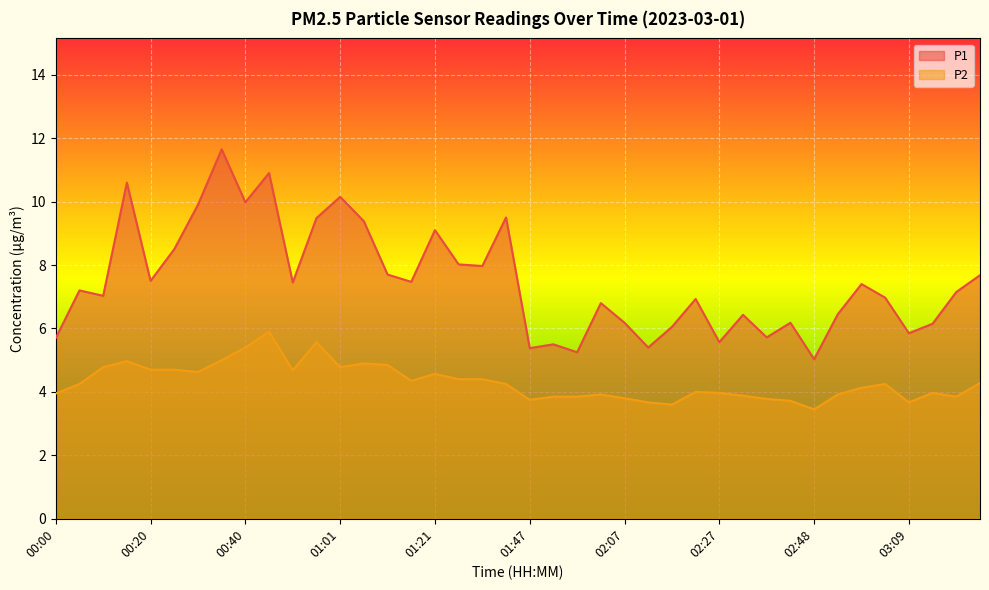

Reading right to left, extract all data points from this chart.

P1: 03:24=7.7	03:19=7.2	03:14=6.2	03:09=5.8	03:04=7.0	02:58=7.4	02:53=6.5	02:48=5.0	02:43=6.2	02:38=5.7	02:33=6.4	02:27=5.6	02:22=6.9	02:17=6.0	02:12=5.4	02:07=6.2	02:02=6.8	01:57=5.2	01:52=5.5	01:47=5.4	01:36=9.5	01:31=8.0	01:26=8.0	01:21=9.1	01:16=7.5	01:11=7.7	01:06=9.4	01:01=10.2	00:55=9.5	00:50=7.5	00:45=10.9	00:40=10.0	00:35=11.7	00:30=9.9	00:25=8.5	00:20=7.5	00:15=10.6	00:10=7.0	00:05=7.2	00:00=5.7
P2: 03:24=4.3	03:19=3.9	03:14=4.0	03:09=3.7	03:04=4.2	02:58=4.1	02:53=3.9	02:48=3.5	02:43=3.7	02:38=3.8	02:33=3.9	02:27=4.0	02:22=4.0	02:17=3.6	02:12=3.7	02:07=3.8	02:02=3.9	01:57=3.9	01:52=3.9	01:47=3.8	01:36=4.2	01:31=4.4	01:26=4.4	01:21=4.6	01:16=4.3	01:11=4.8	01:06=4.9	01:01=4.8	00:55=5.6	00:50=4.7	00:45=5.9	00:40=5.4	00:35=5.0	00:30=4.6	00:25=4.7	00:20=4.7	00:15=5.0	00:10=4.8	00:05=4.2	00:00=4.0